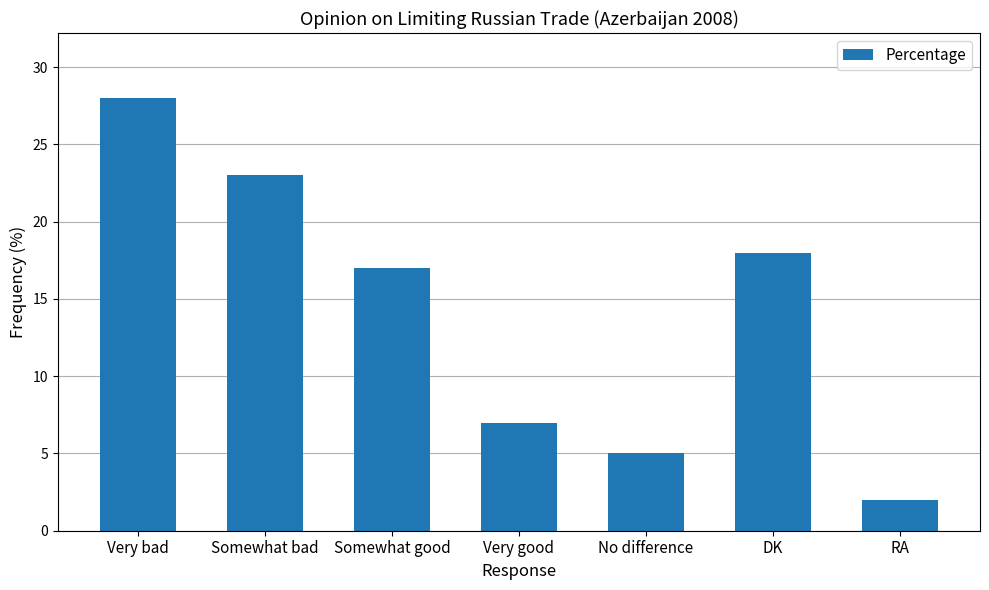

Is it true that the value at No difference is 5?

True